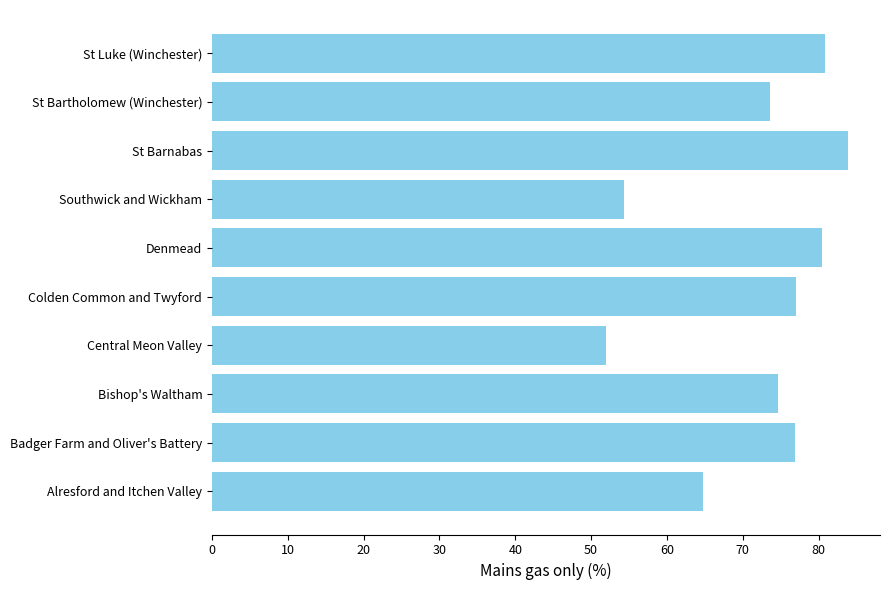

Which has a higher value, St Barnabas or St Luke (Winchester)?

St Barnabas